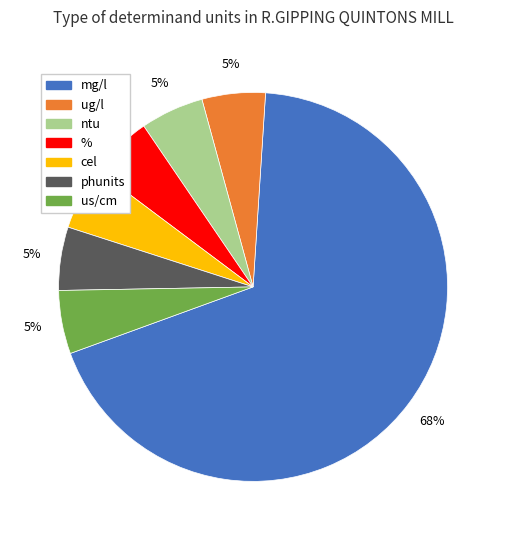

Which category has the biggest portion of the pie?

mg/l